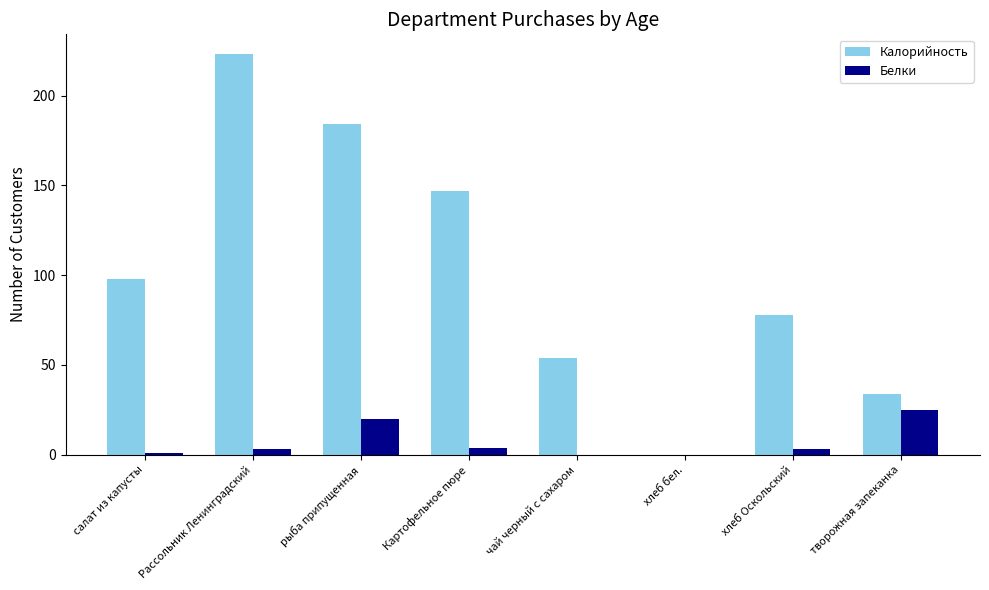

Is it true that Белки equals 0.0 at чай черный с сахаром?

True